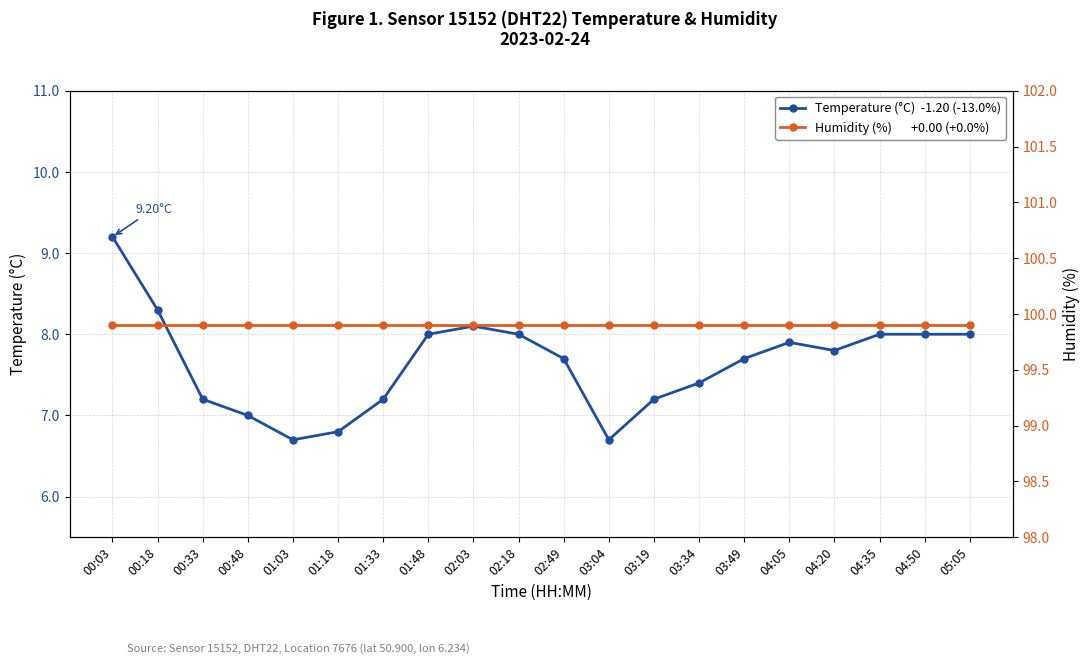

What position from the left is 01:18?

6